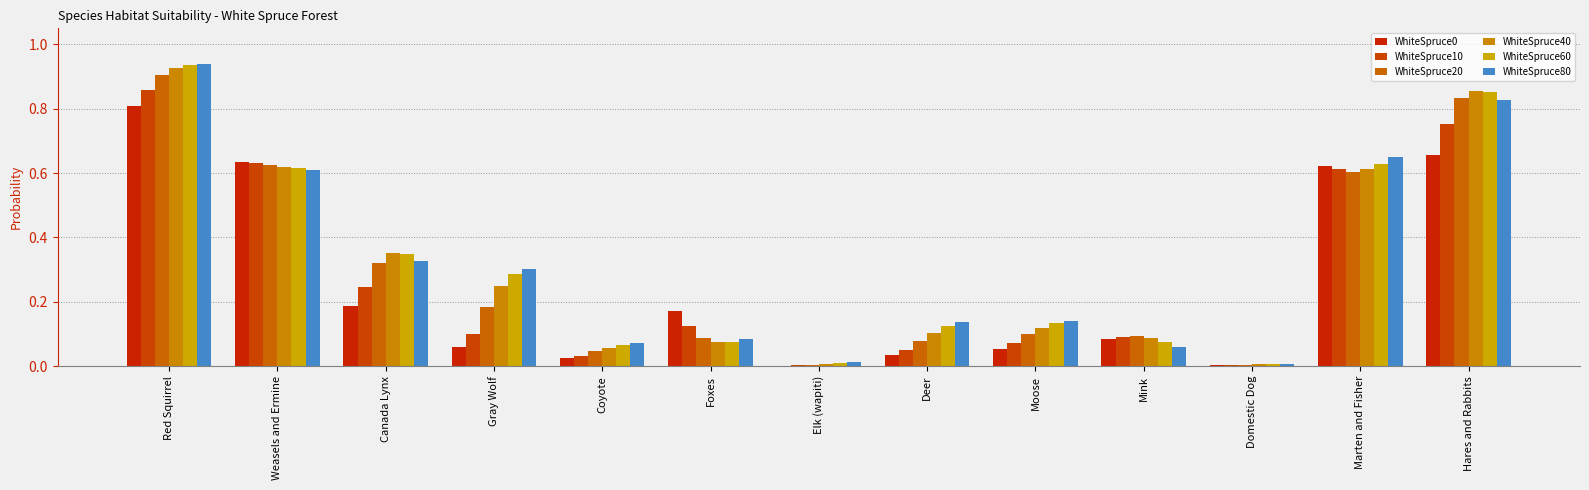

How many groups of bars are there?

13